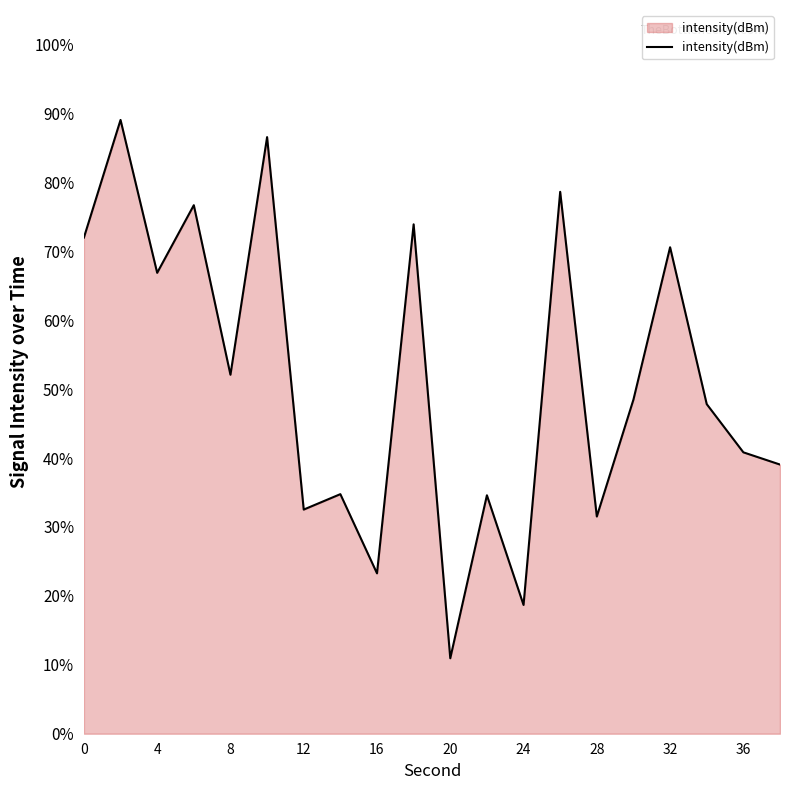

What is the greatest value displayed?

89.1